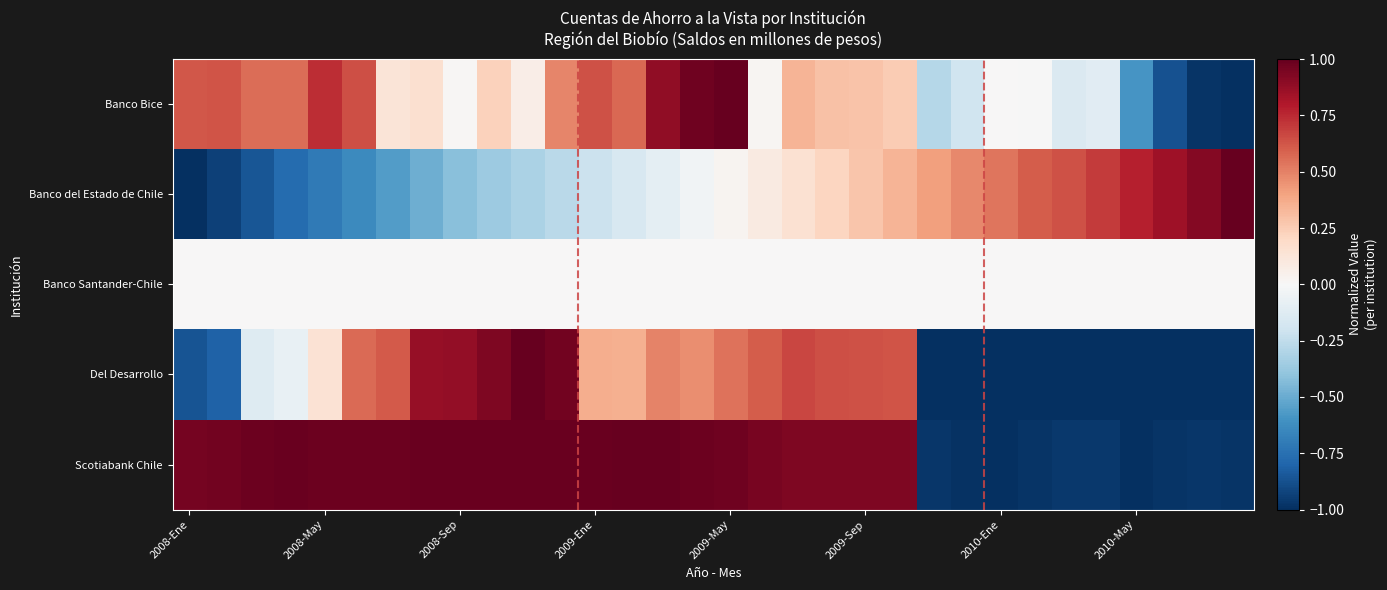

List the series in order of their peak value, lowest first.

Banco Santander-Chile, Banco Bice, Banco del Estado de Chile, Del Desarrollo, Scotiabank Chile